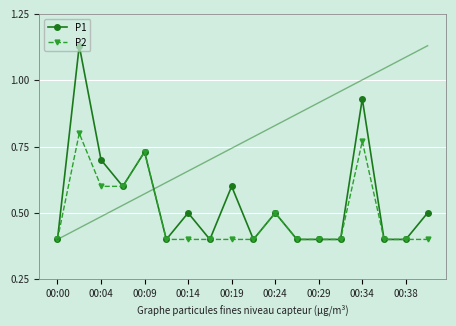

What is the lowest value of the P1 series?

0.4